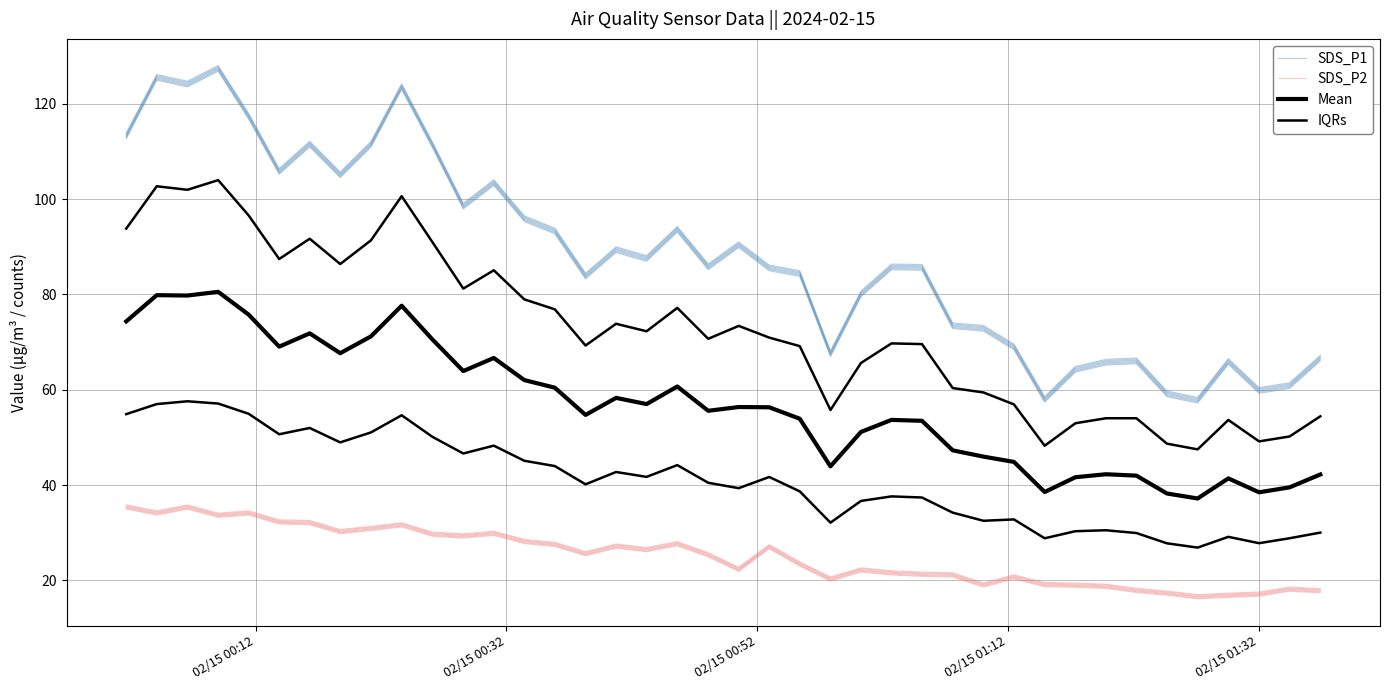

True or false: SDS_P2 and SDS_P1 cross at least once.

False